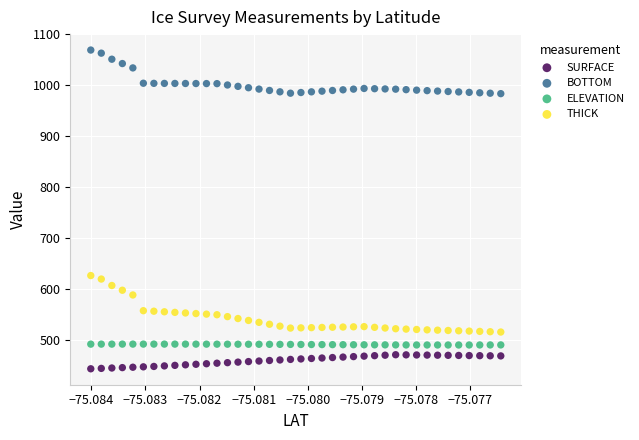

Which series contains the lowest Y value?

SURFACE